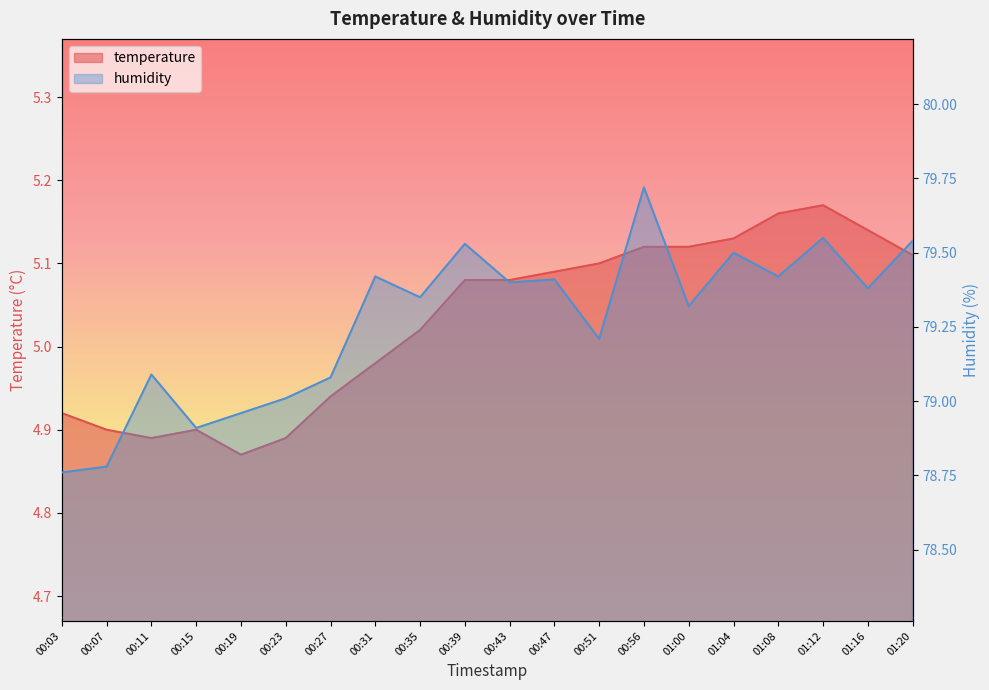

True or false: humidity and temperature intersect in this chart.

False